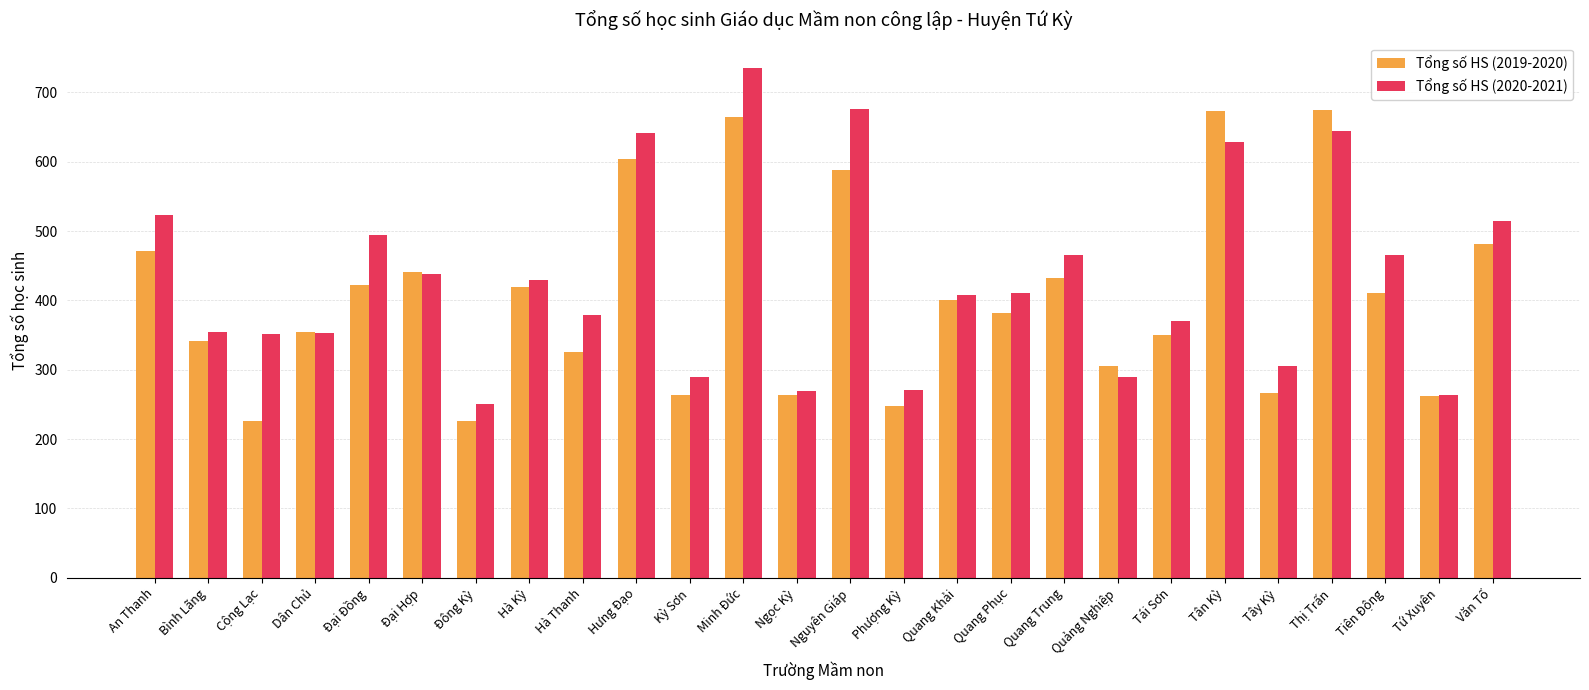

What is the average value of the Tổng số HS (2019-2020) series?

404